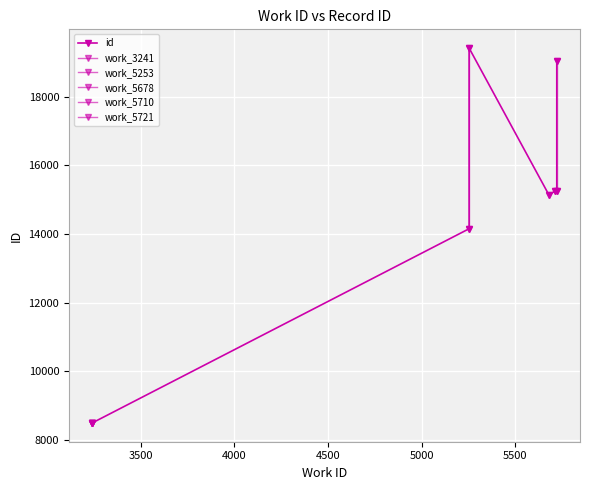

What is the greatest value displayed?

19416